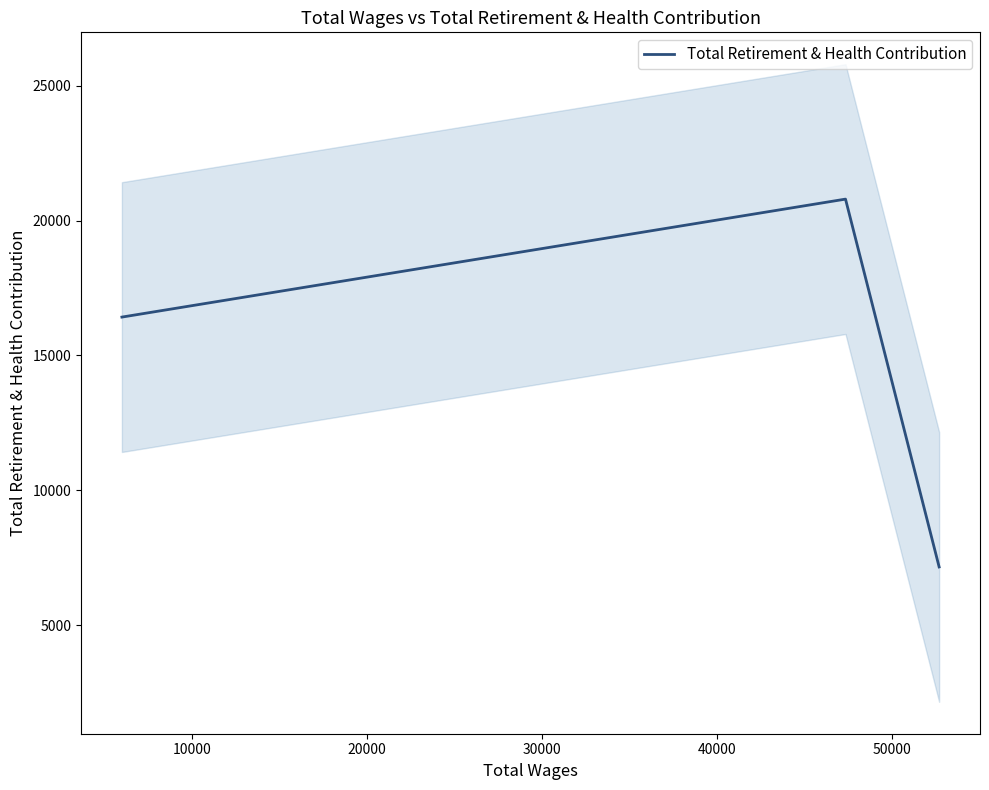

Count the number of data series in this chart.

1